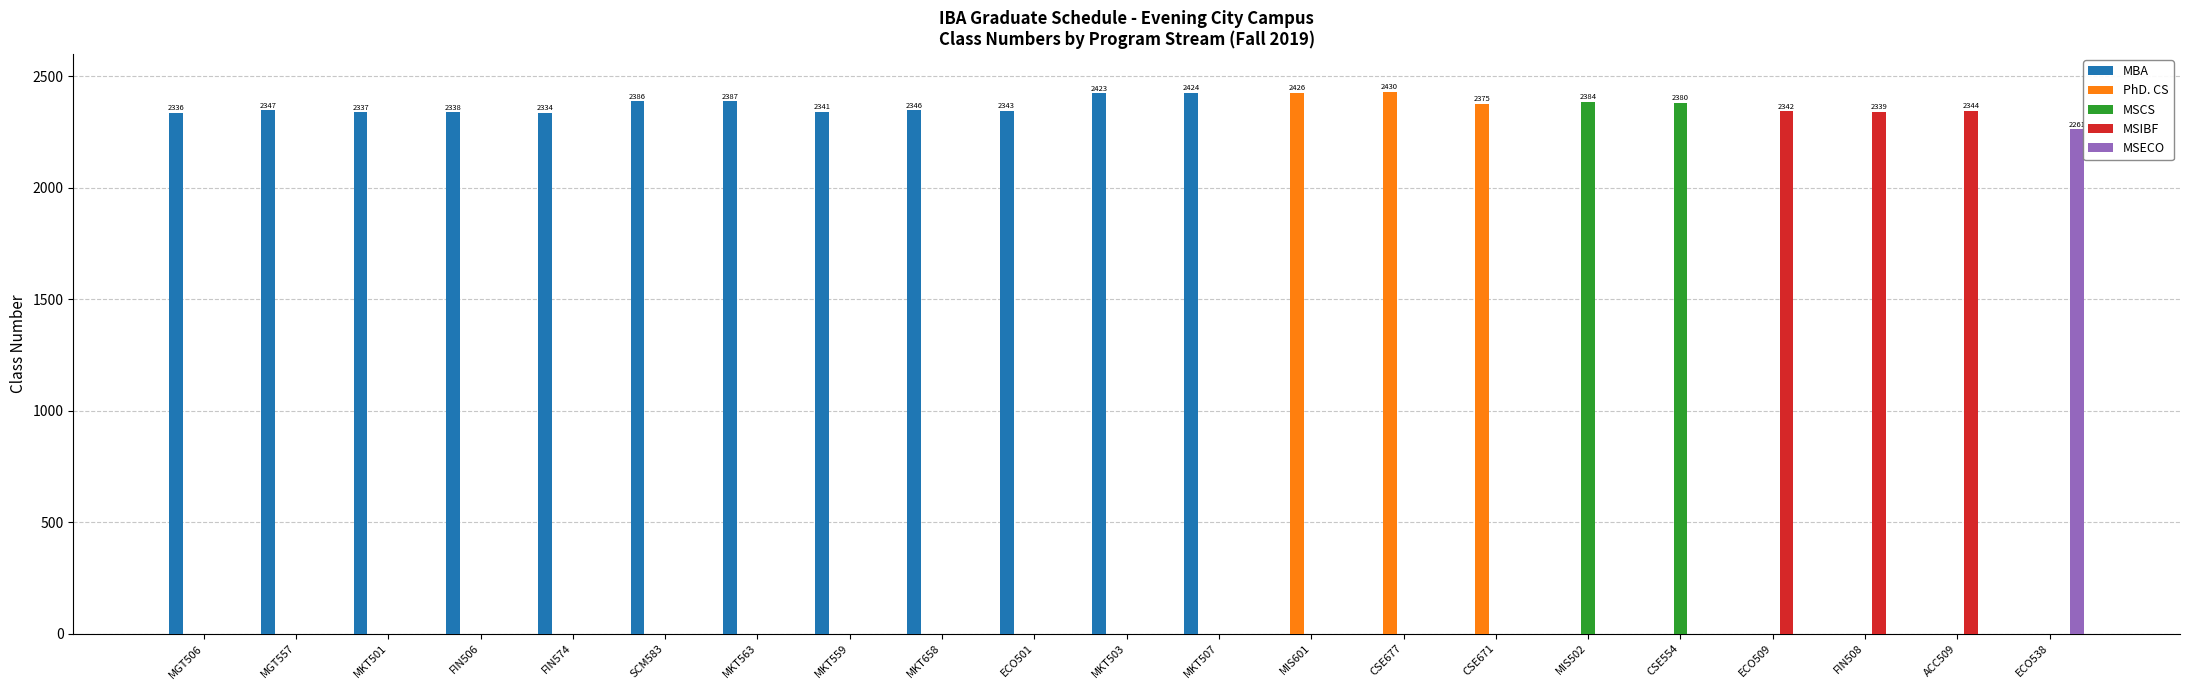

At which label is PhD. CS closest to 1215?

CSE671